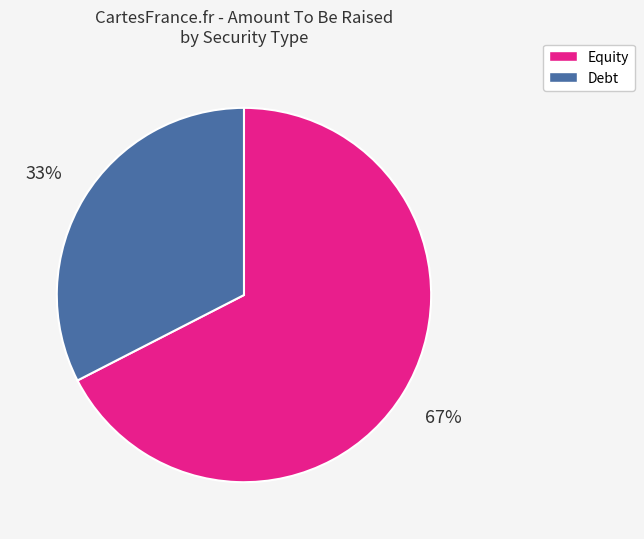

Does any single category account for the majority?

Yes